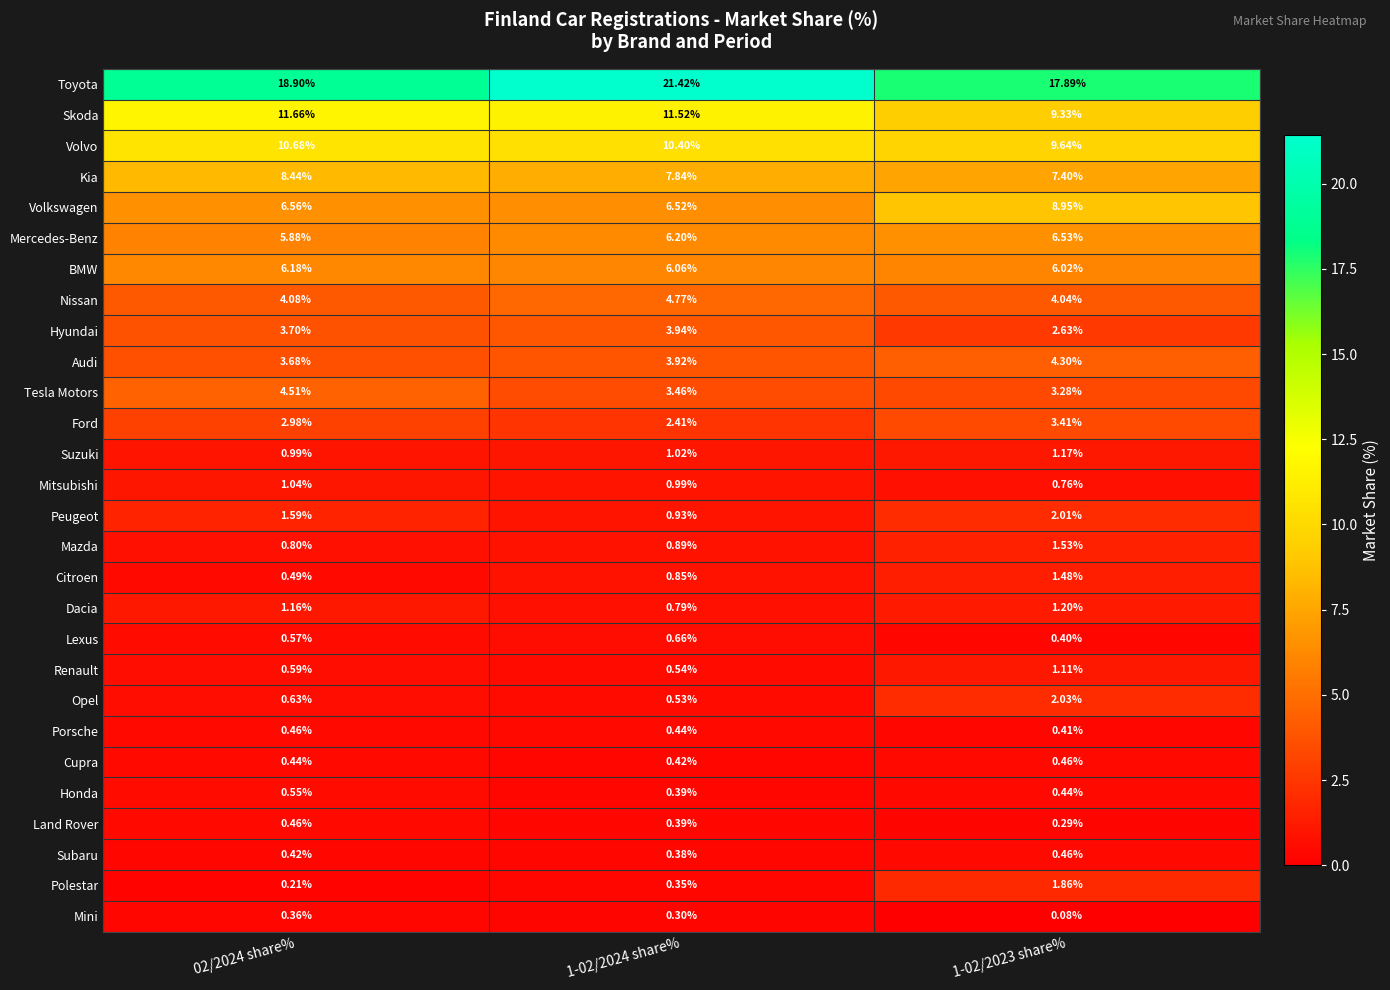

Which series has the largest total across all categories?

Toyota